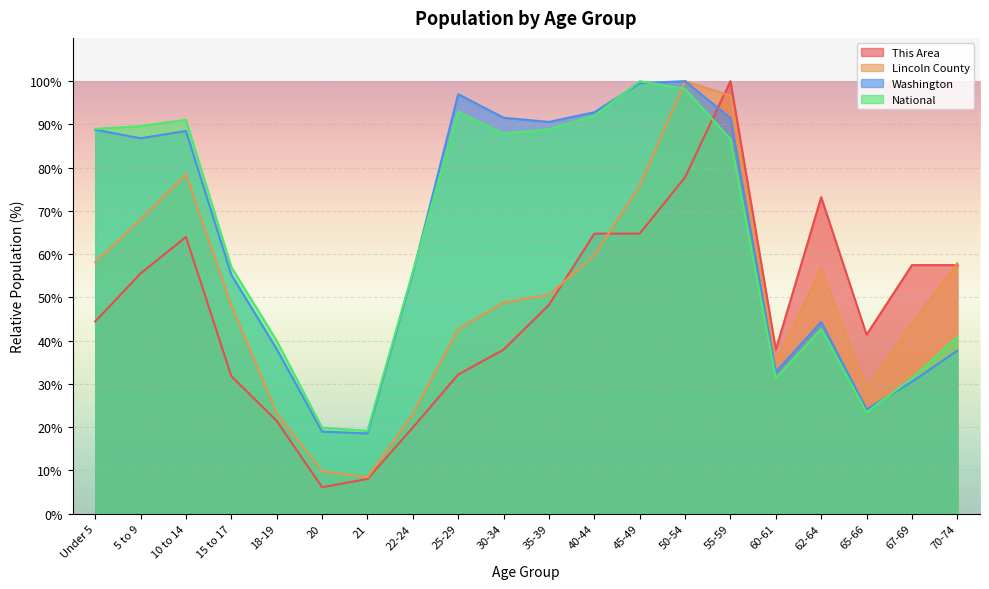

Between 60-61 and 70-74, which is larger?

70-74